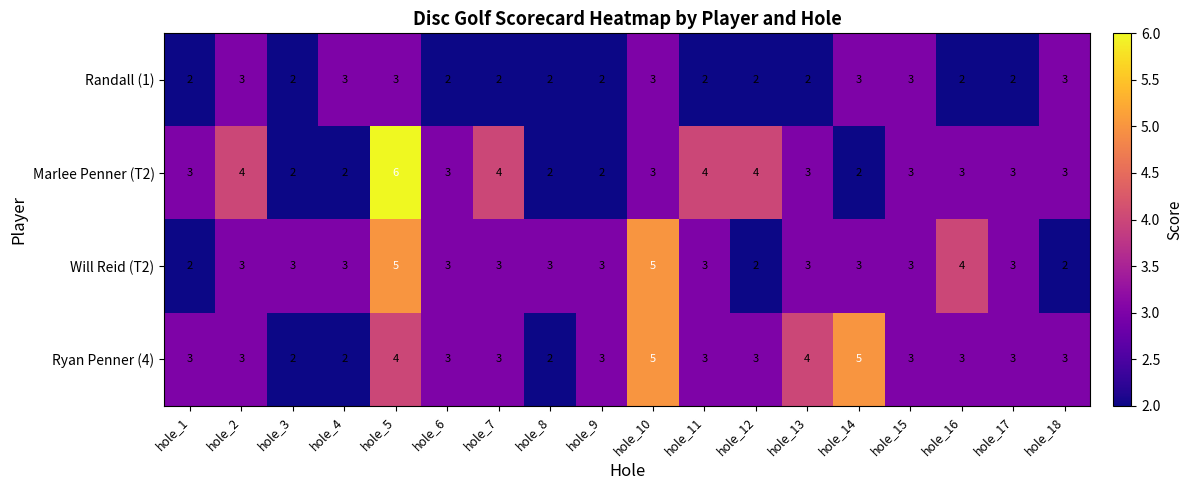

Which series has the largest total across all categories?

Ryan Penner (4)